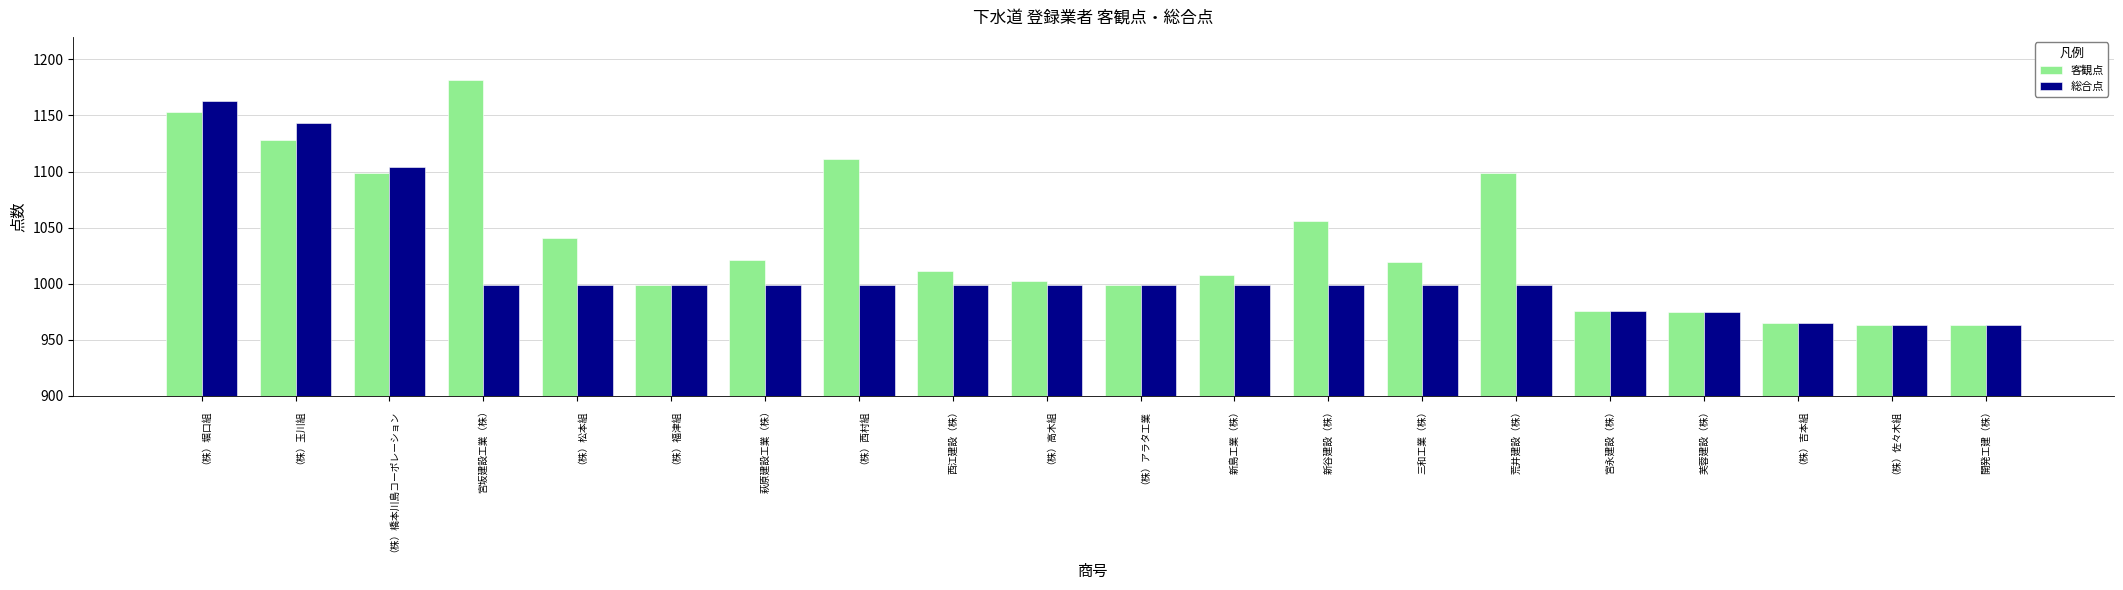

Where is 総合点 nearest to the value 1063?

（株）橋本川島コーポレーション